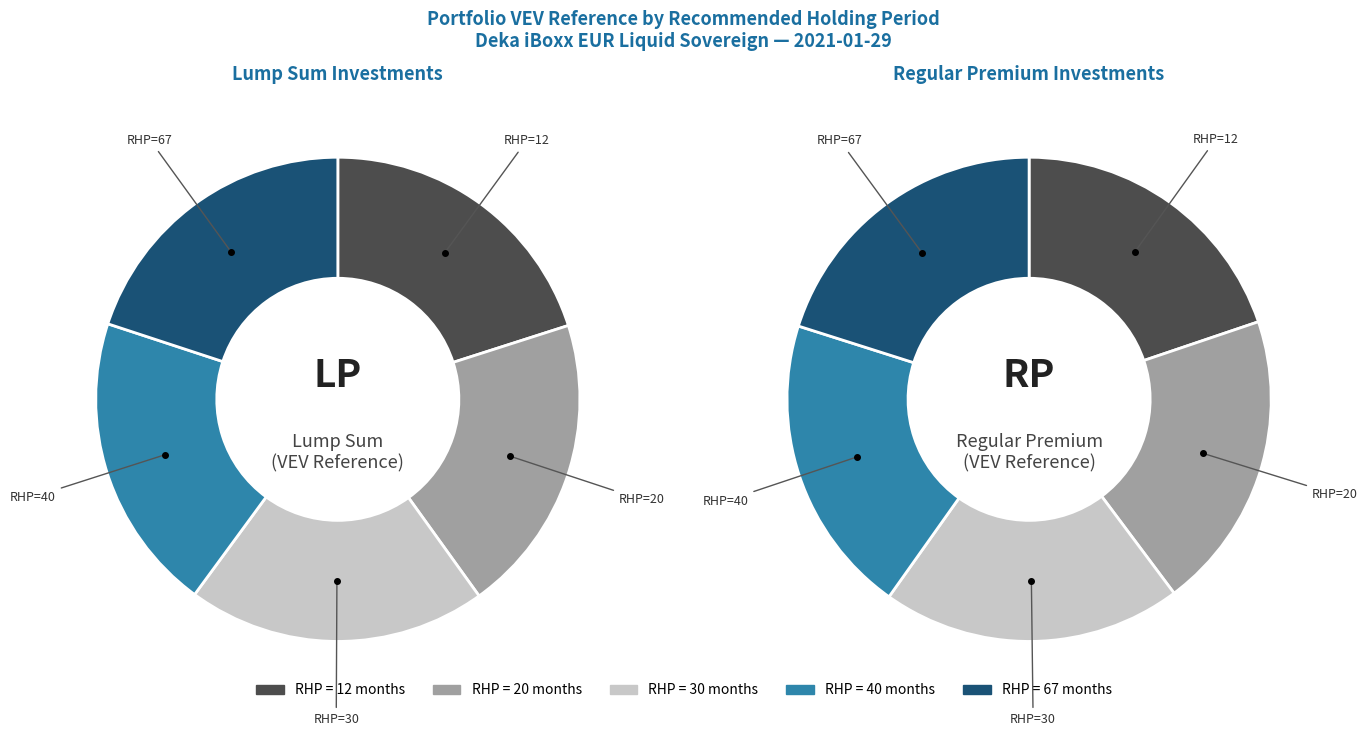

How many slices are in this pie chart?

5